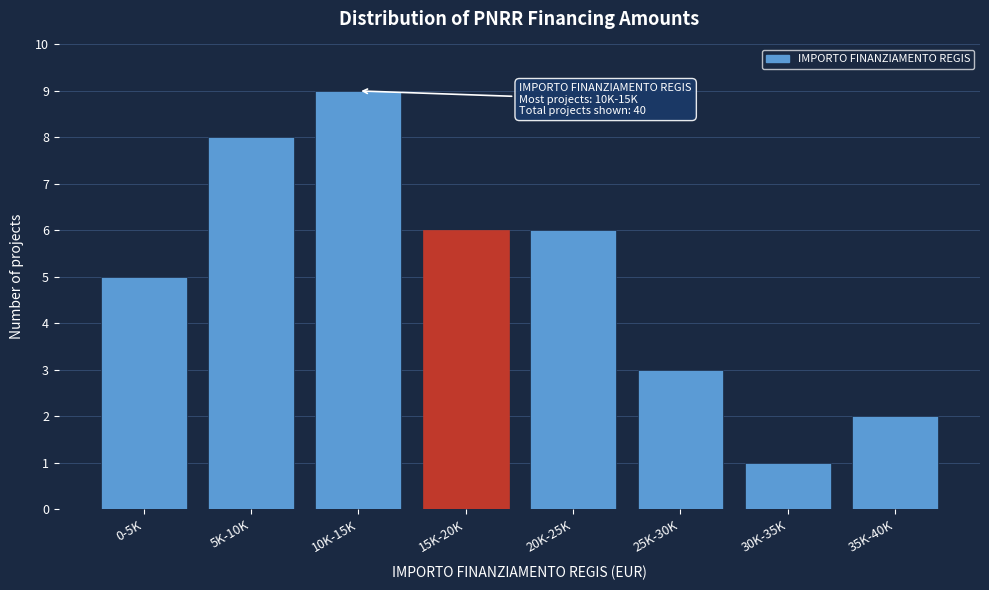

Reading left to right, transcribe all the data shown in this chart.

5	8	9	6	6	3	1	2